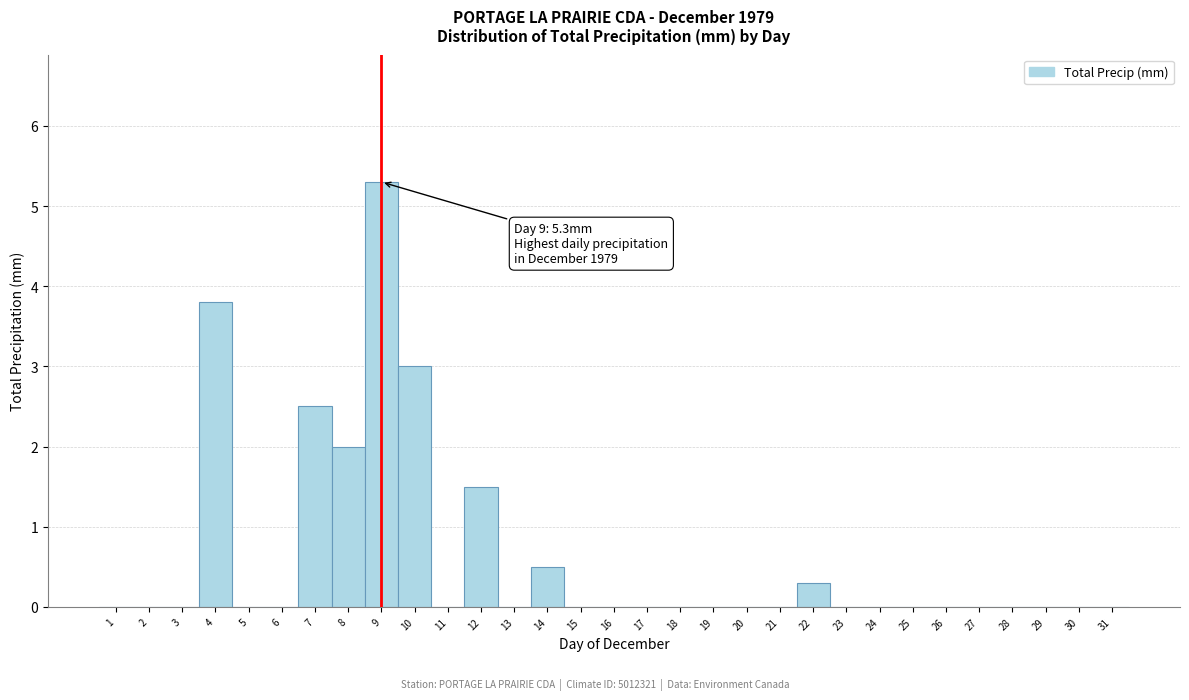

Which range on the x-axis has the tallest bar?

8.5 to 9.5